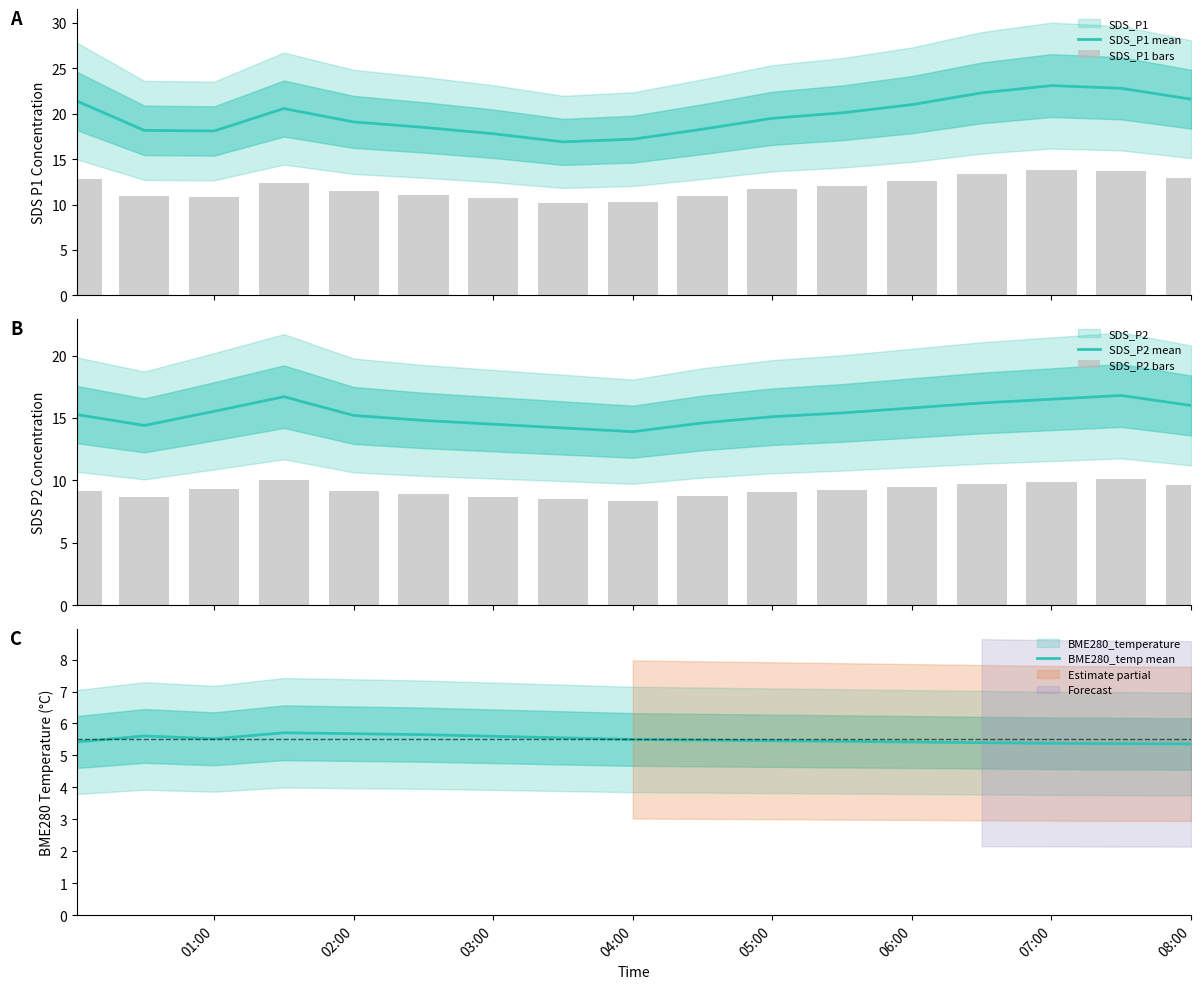

What is the highest value of the BME280_temp mean series?

5.7